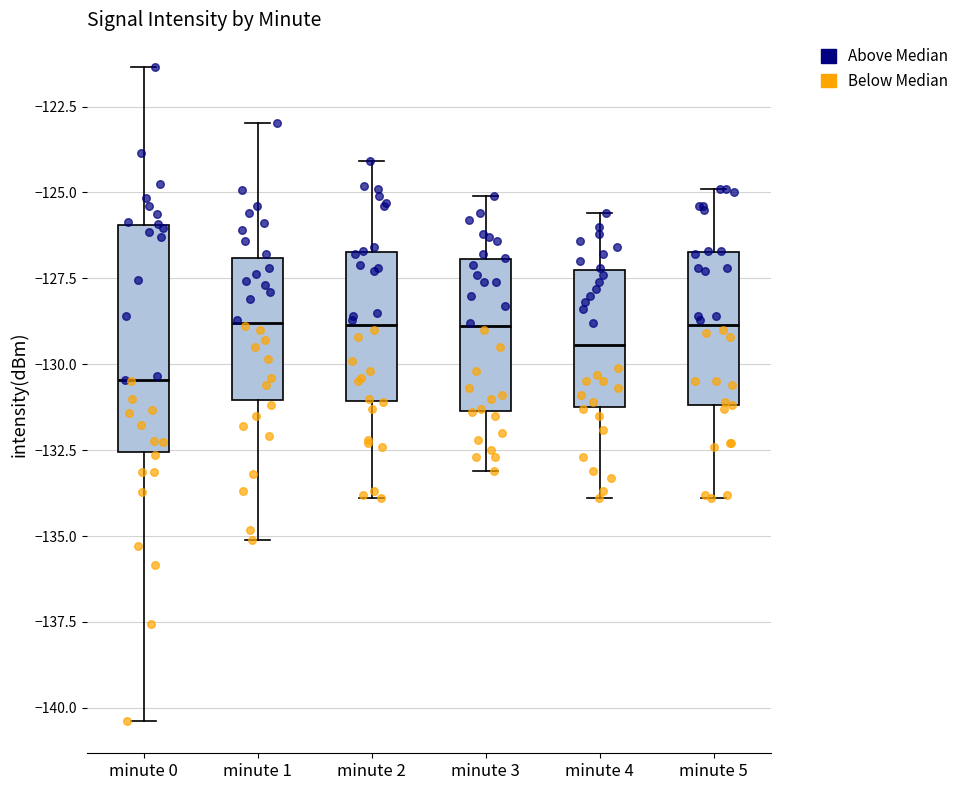

Comparing the boxes themselves (not the whiskers), which one is the tallest?

minute 0